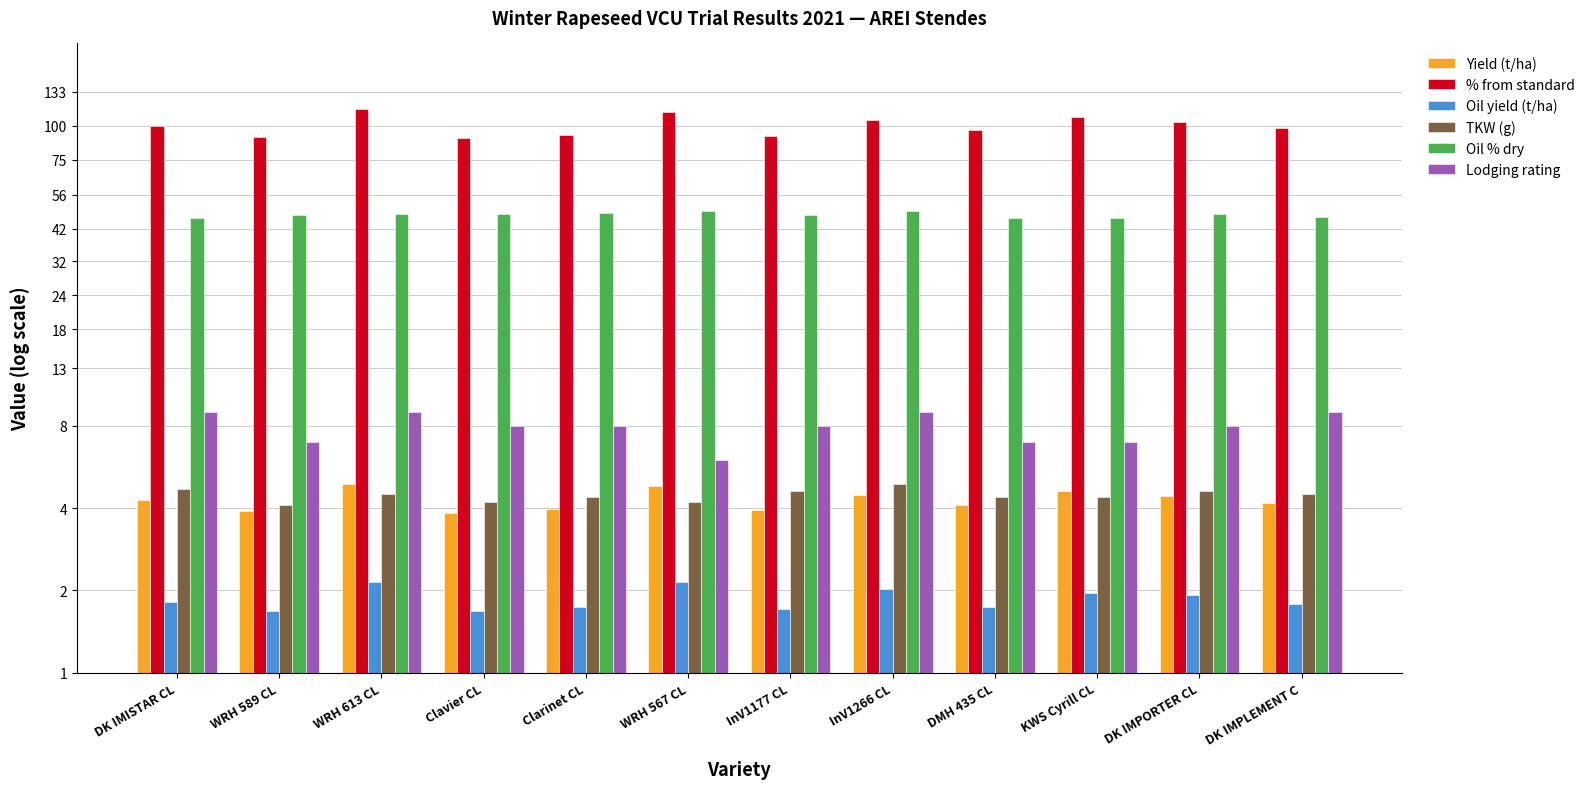

Reading right to left, what are all the values shown in this chart?

Yield (t/ha): 4.2	4.4	4.6	4.1	4.5	3.9	4.8	4.0	3.9	4.9	3.9	4.3
% from standard: 97.9	103.0	107.9	96.3	104.7	91.6	112.2	92.5	90.0	114.7	90.9	100.0
Oil yield (t/ha): 1.8	1.9	2.0	1.7	2.0	1.7	2.1	1.7	1.7	2.1	1.7	1.8
TKW (g): 4.5	4.6	4.4	4.4	4.9	4.6	4.2	4.4	4.2	4.5	4.1	4.7
Oil % dry: 46.3	47.4	46.0	45.9	49.0	47.3	48.6	47.8	47.5	47.5	47.2	45.9
Lodging rating: 9.0	8.0	7.0	7.0	9.0	8.0	6.0	8.0	8.0	9.0	7.0	9.0